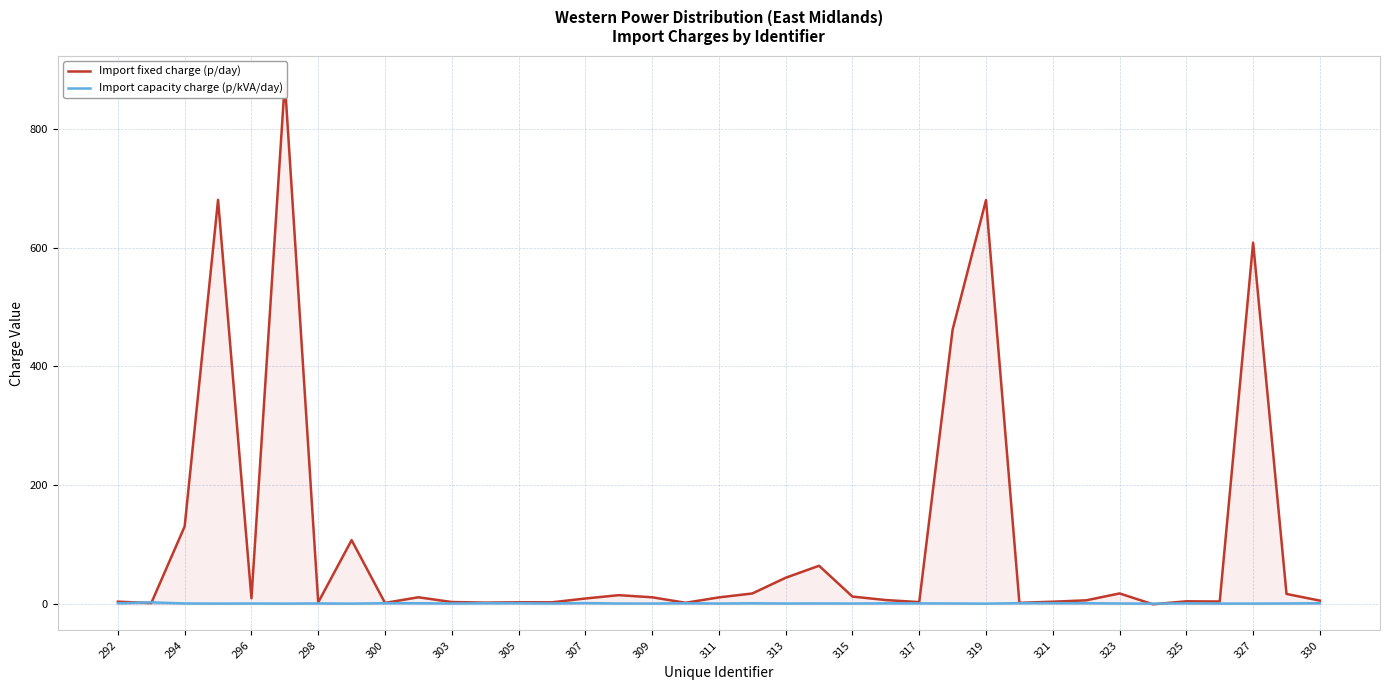

What is the maximum value for Import fixed charge (p/day)?

878.8